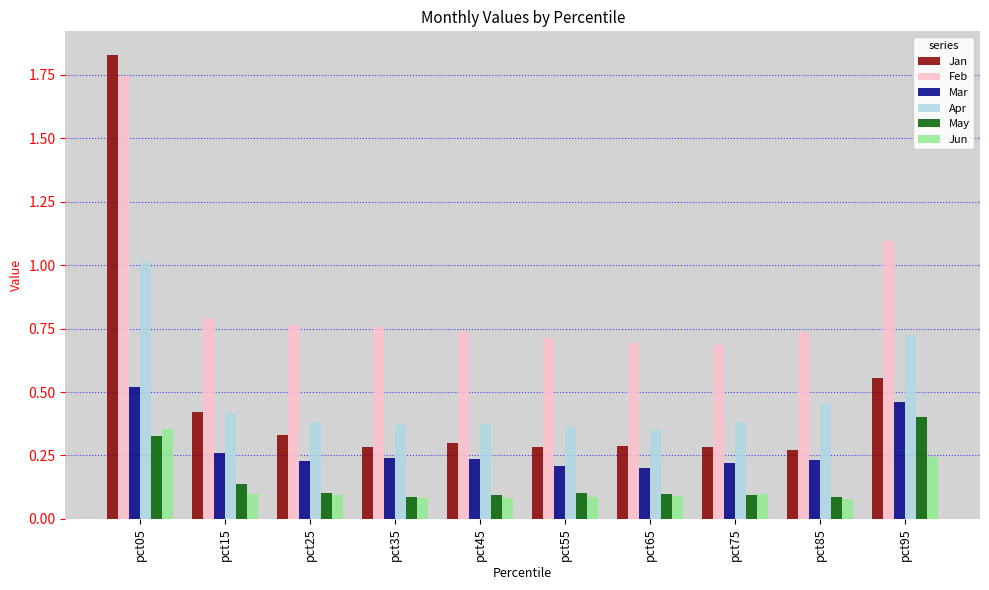

What are all the series names shown in the legend?

Jan, Feb, Mar, Apr, May, Jun